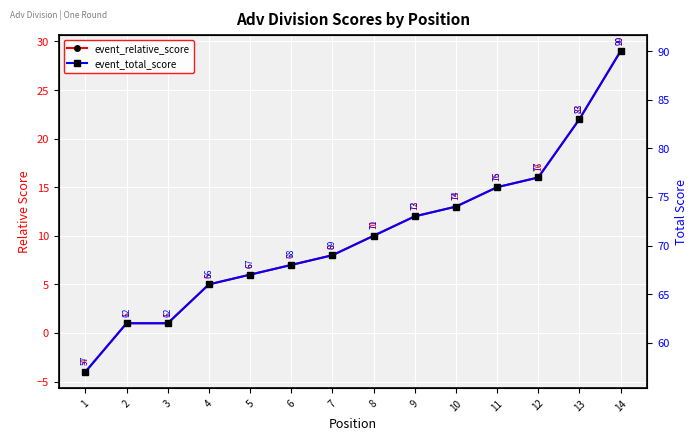

What is the difference between the second highest and minimum values in the event_total_score series?

26